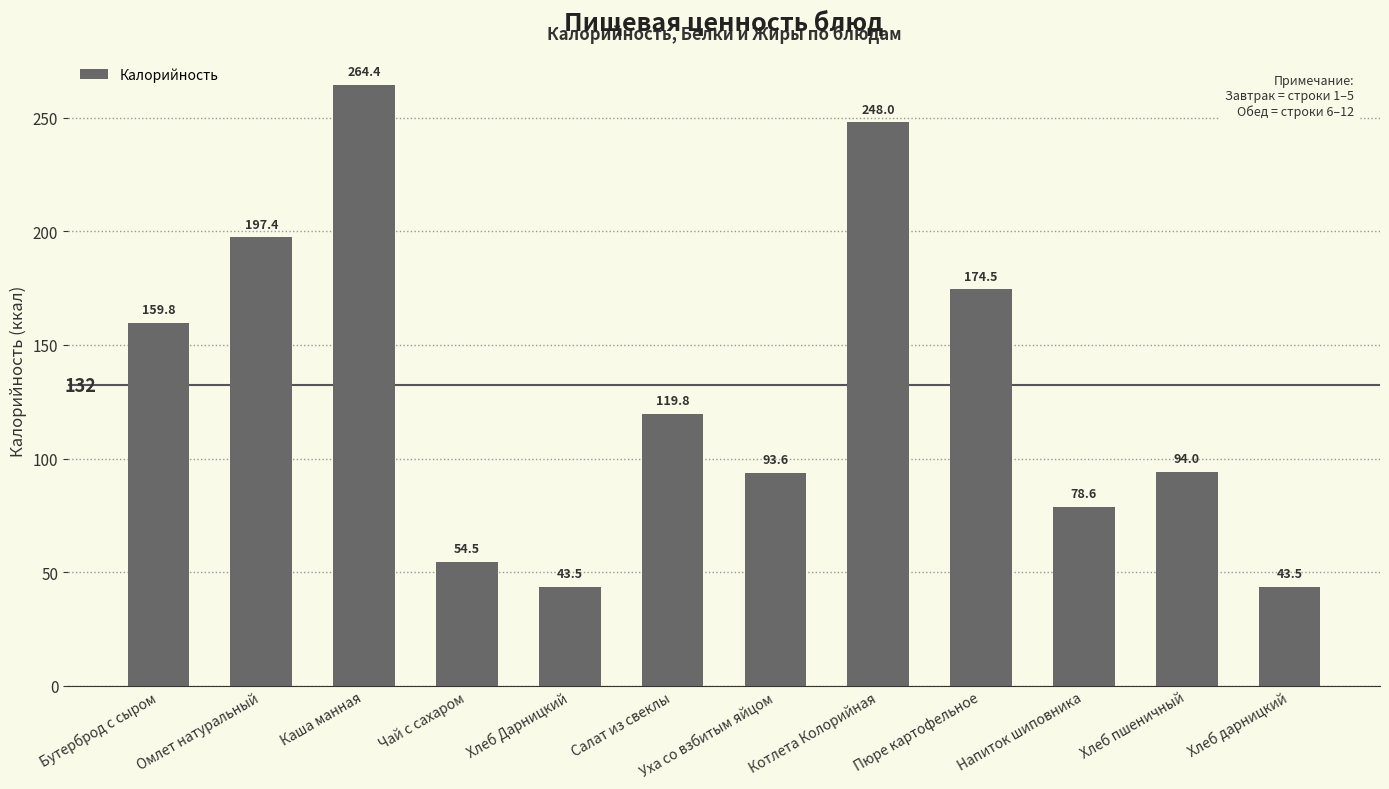

How many data points are less than 119?

6